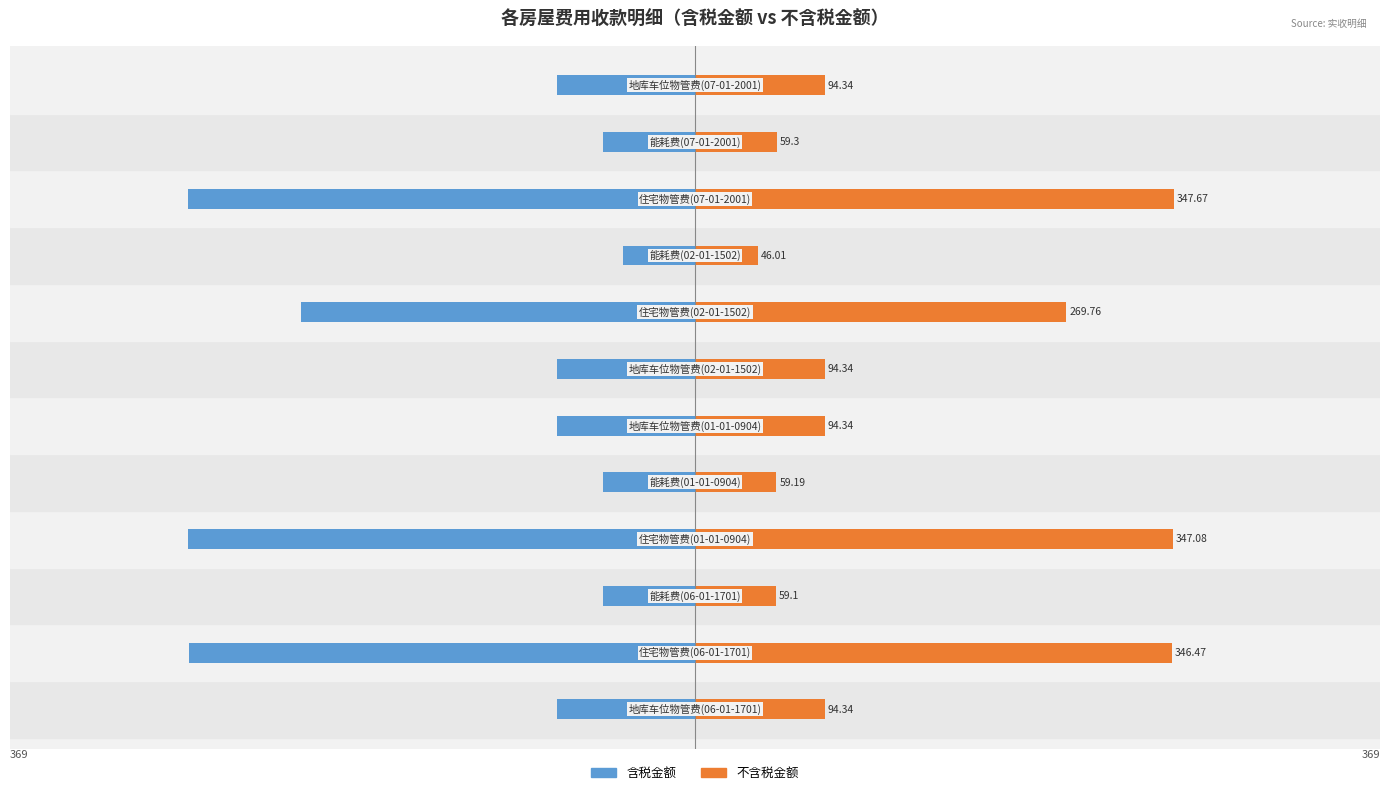

What is the difference between the 含税金额 values at 2 and 1?

300.5